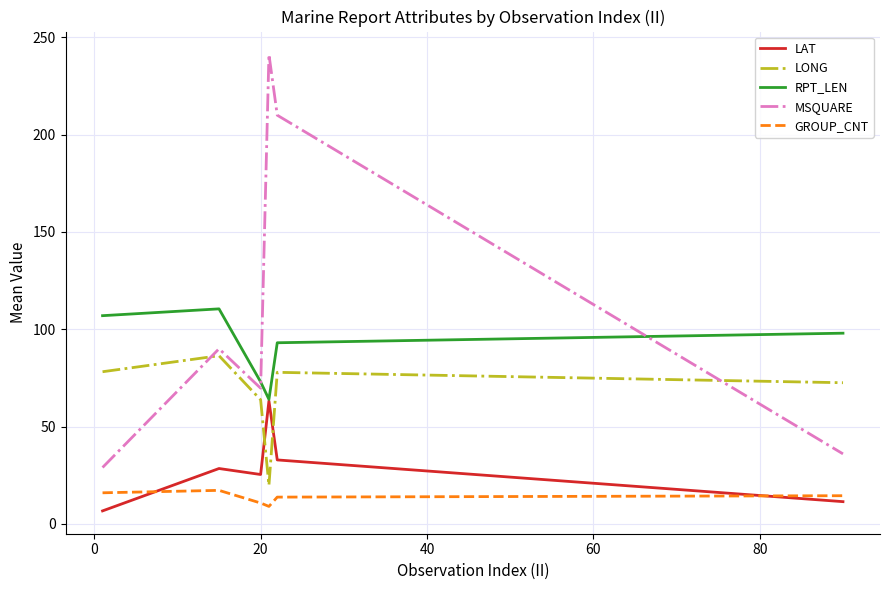

What is the minimum value for LONG?

19.8